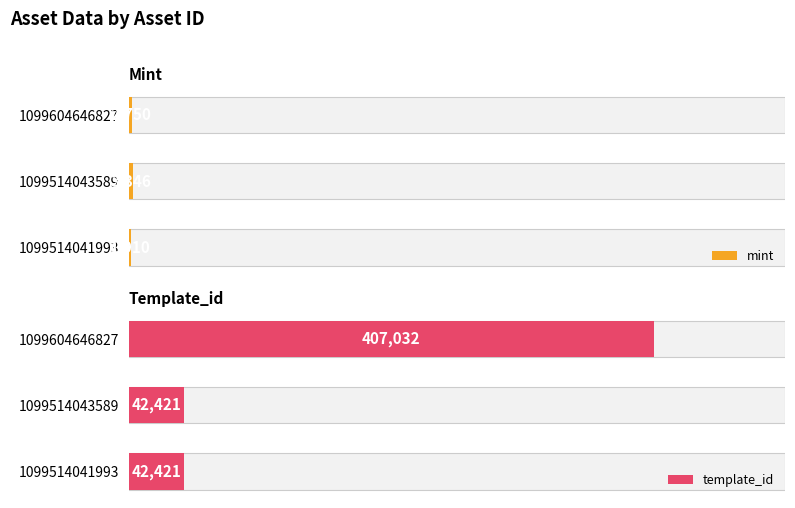

Which series has the largest total across all categories?

template_id